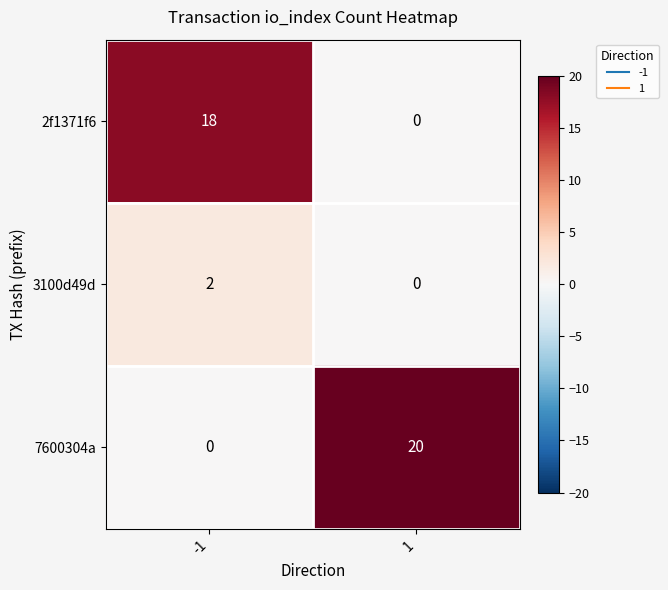

What is the maximum value shown in the chart?

20